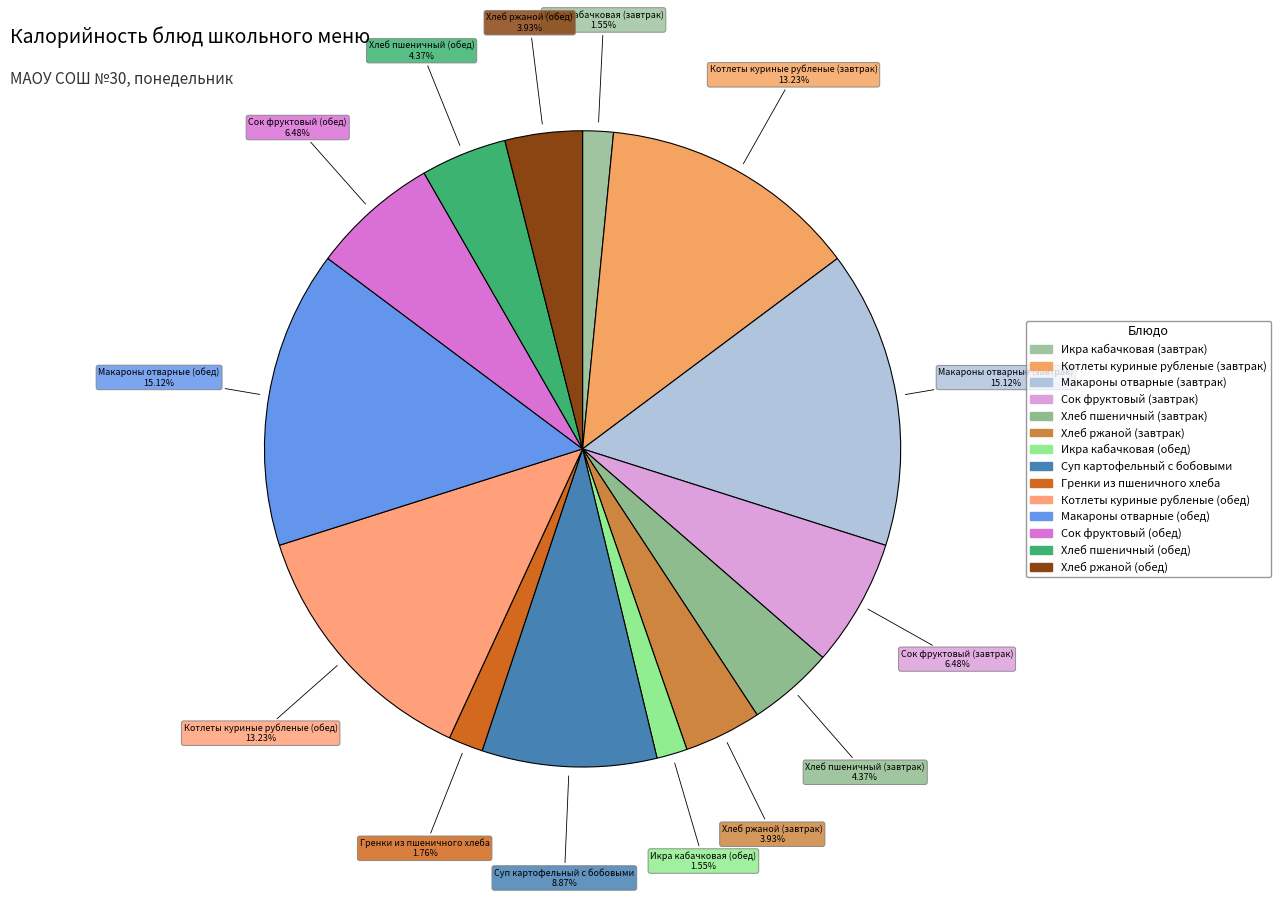

How many segments does this pie chart have?

14